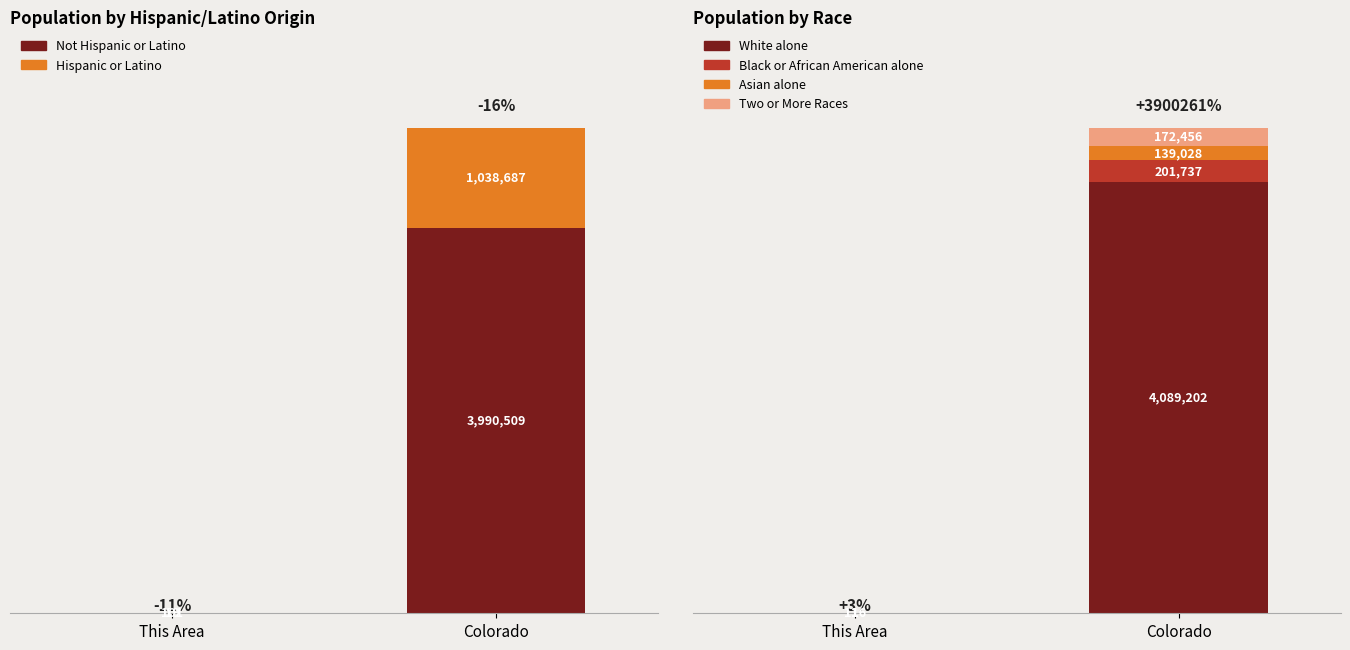

What is the spread (max minus min) of values at This Area?

116